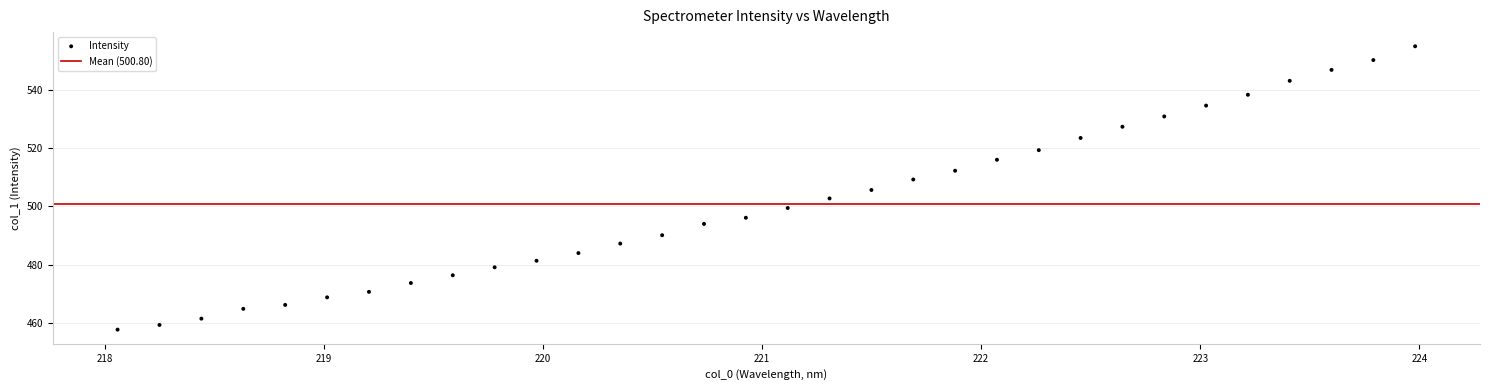

What is the range of X values (max minus min)?

5.9